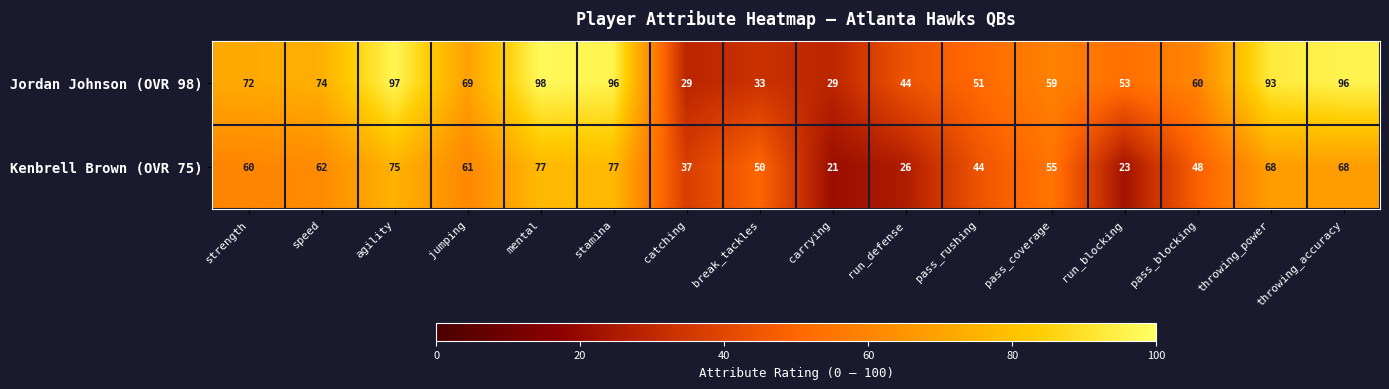

What is the total value across all series at strength?

132